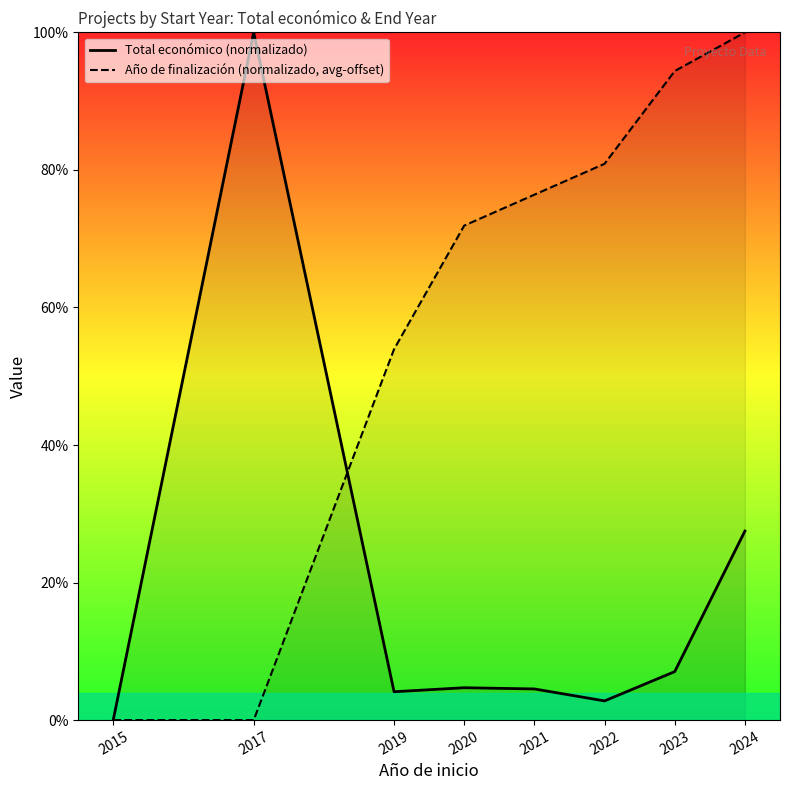

What is the lowest value of the Total económico (normalizado) series?

0.1